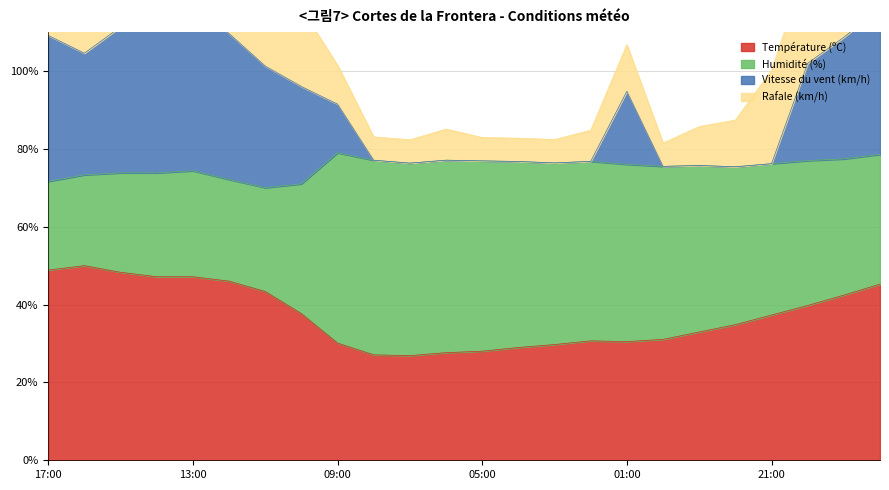

At which label is Température (ºC) closest to 38?

10:00